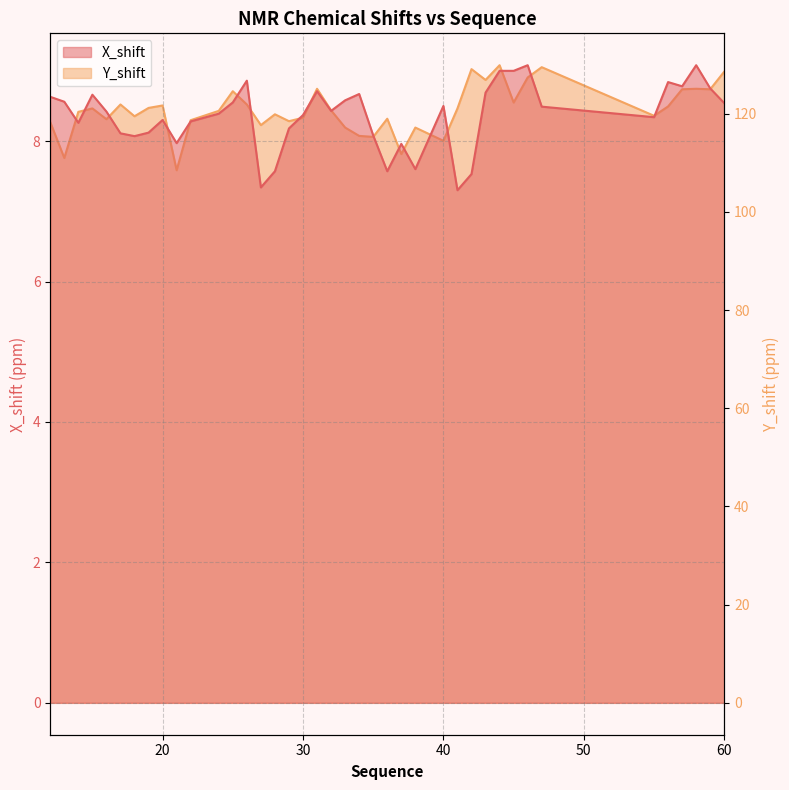

What is the greatest value displayed?

129.9